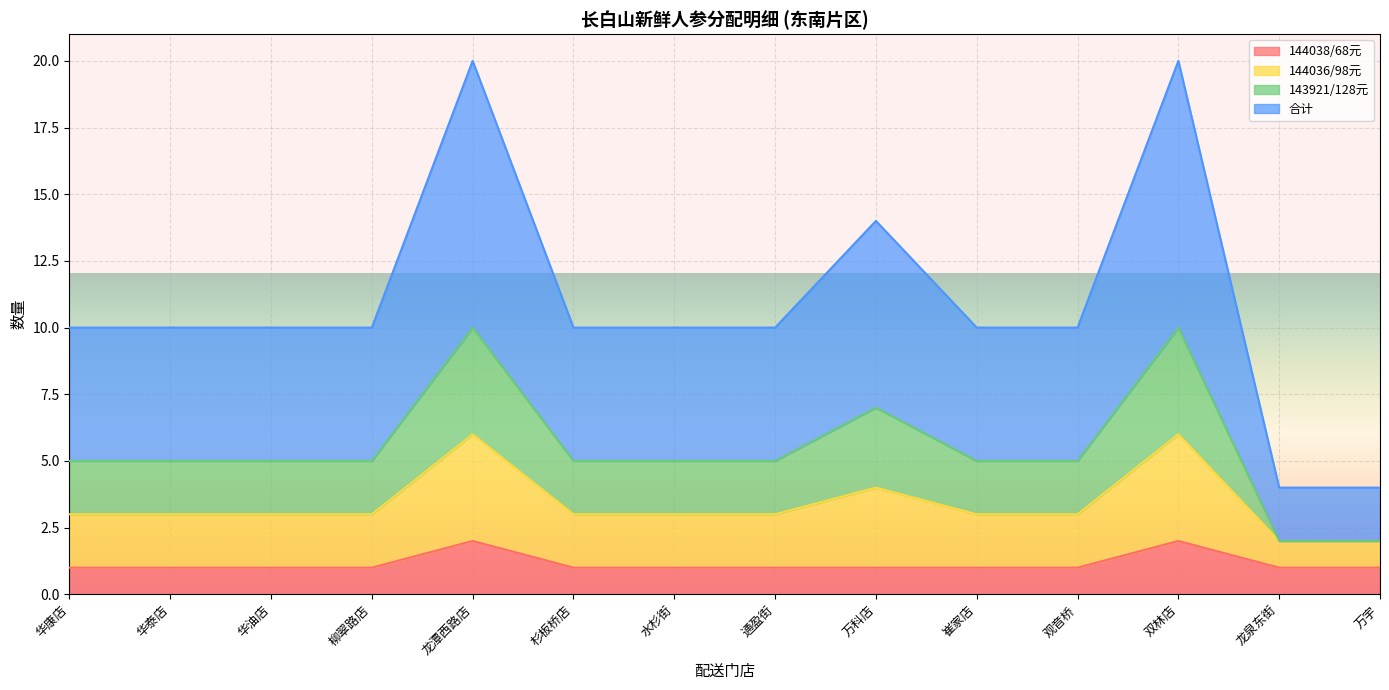

The value of 合计 at 万科店 is 19. True or false?

False